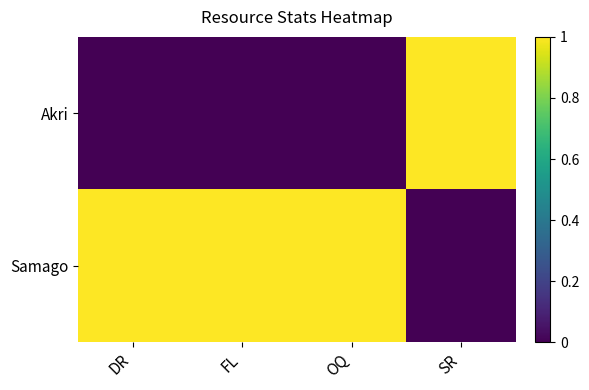

What is the spread (max minus min) of values at SR?

1.0